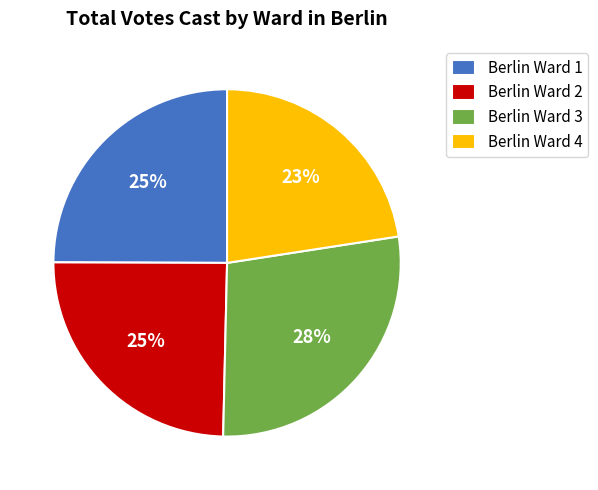

Count the number of slices in the pie.

4